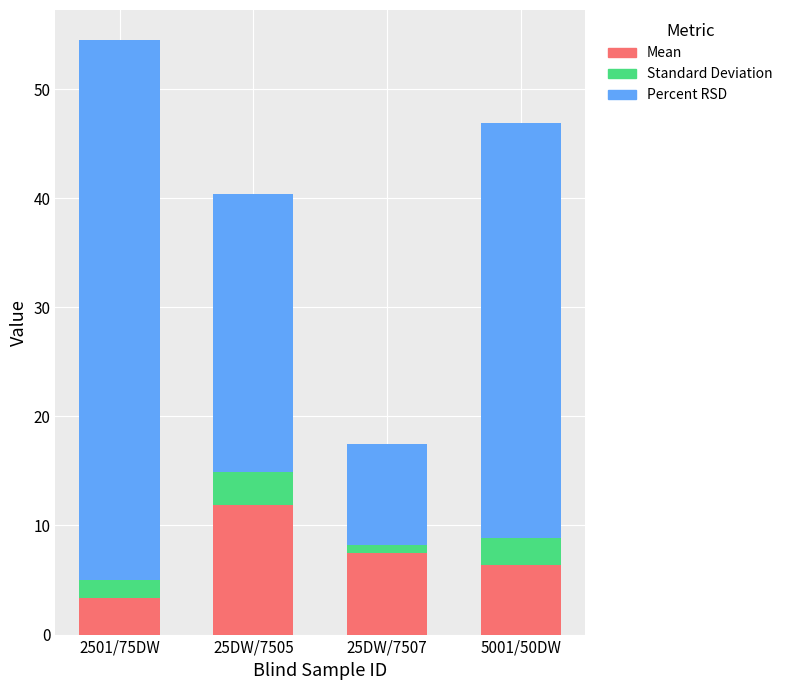

Are the bars horizontal?

No